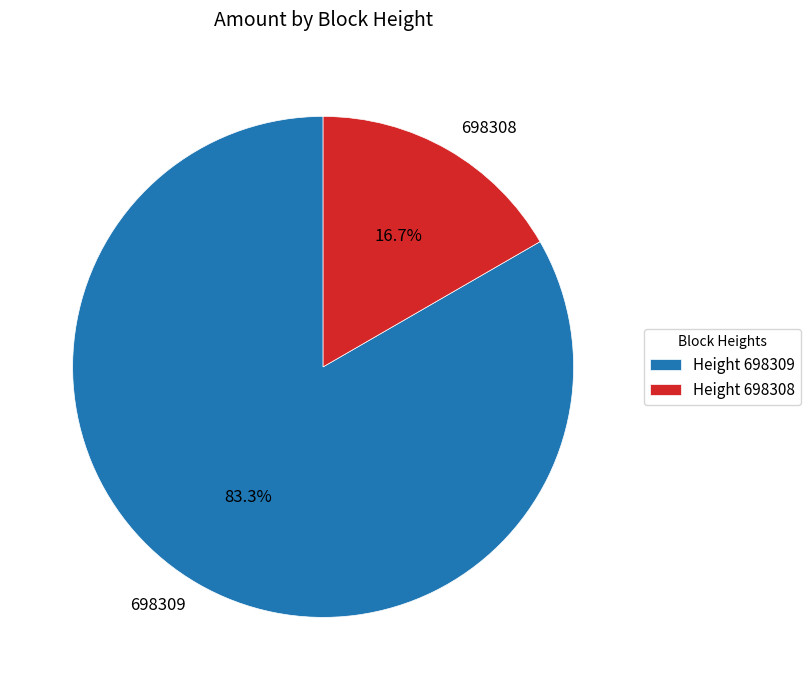

How much of the chart is everything except 698309?

16.7%